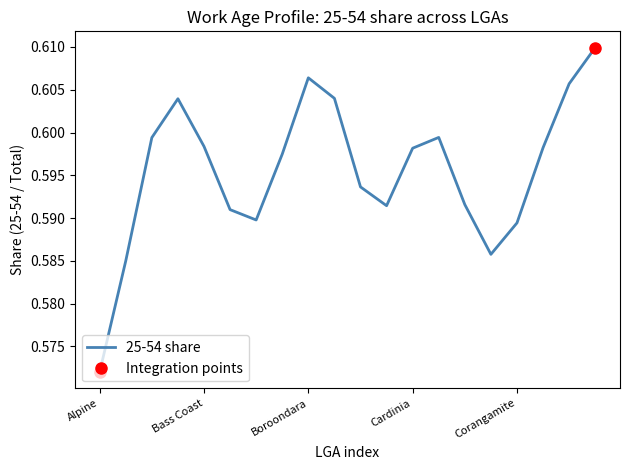

True or false: the data has more than 1 interior local peaks.

True